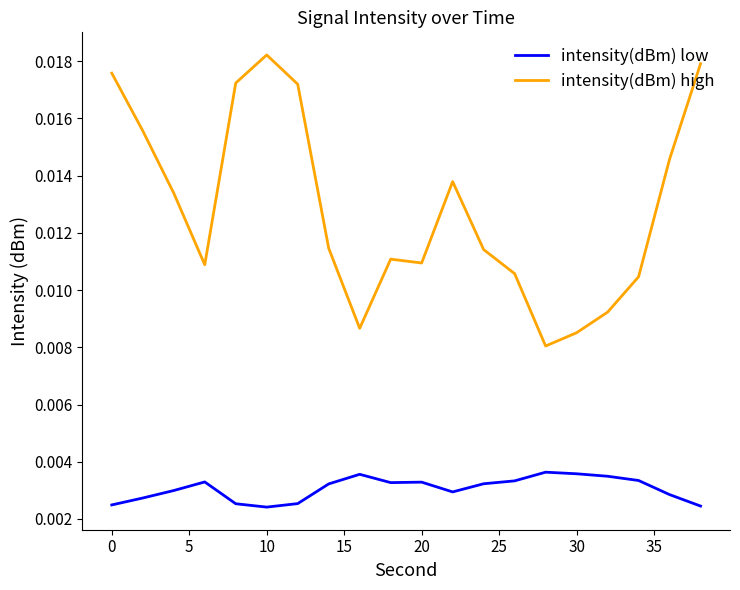

Rank the series by their average value, from lowest to highest.

intensity(dBm) low, intensity(dBm) high